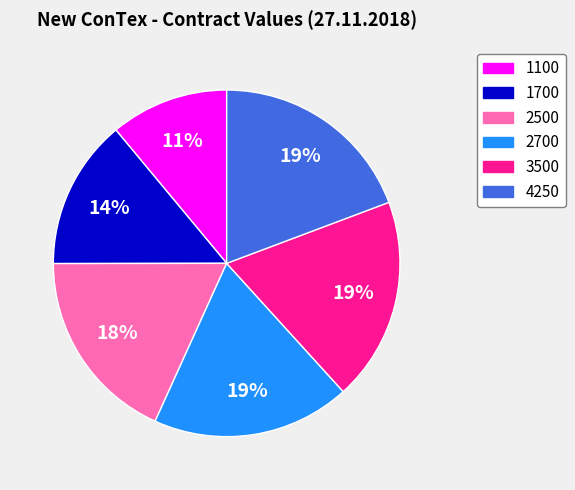

How many segments does this pie chart have?

6